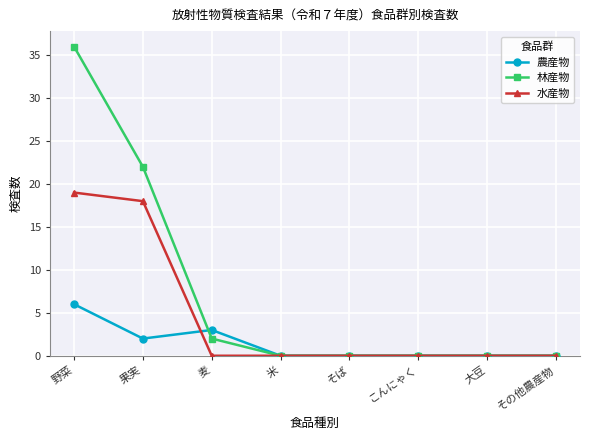

Is this an area chart (filled region under the line)?

No